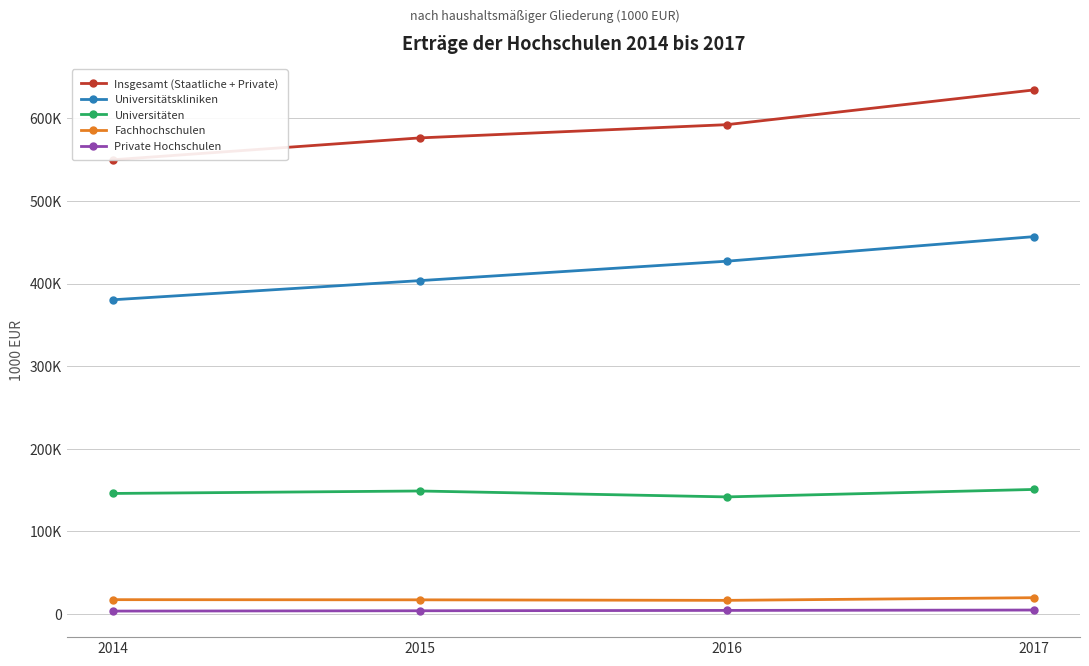

What is the average value of the Insgesamt (Staatliche + Private) series?

588155.2